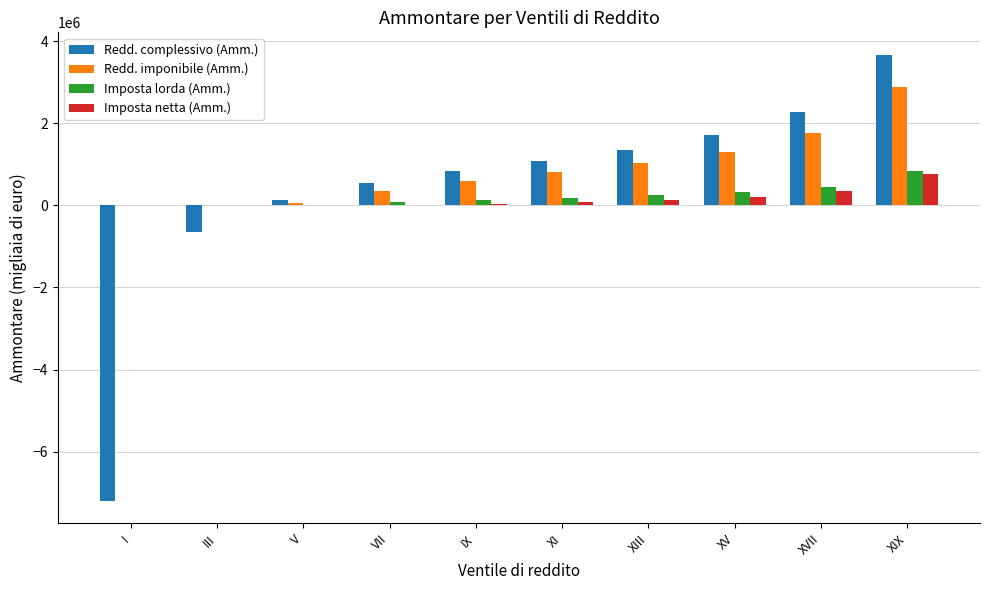

The Redd. complessivo (Amm.) series shows -1132335 at III. True or false?

False